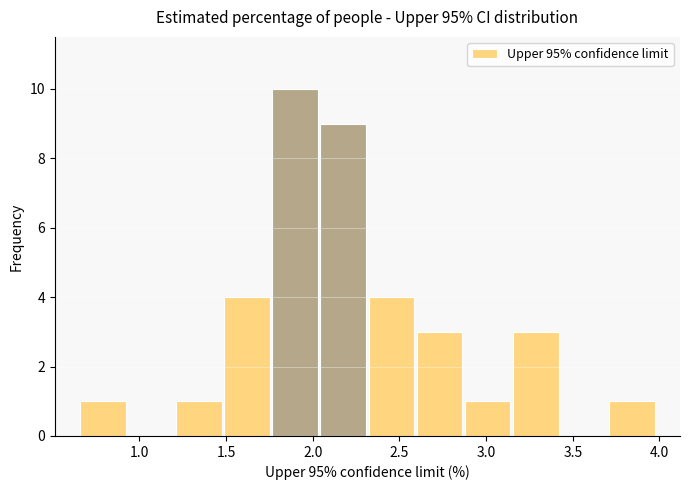

Over which range of the x-axis is the bar tallest?

1.75 to 2.05